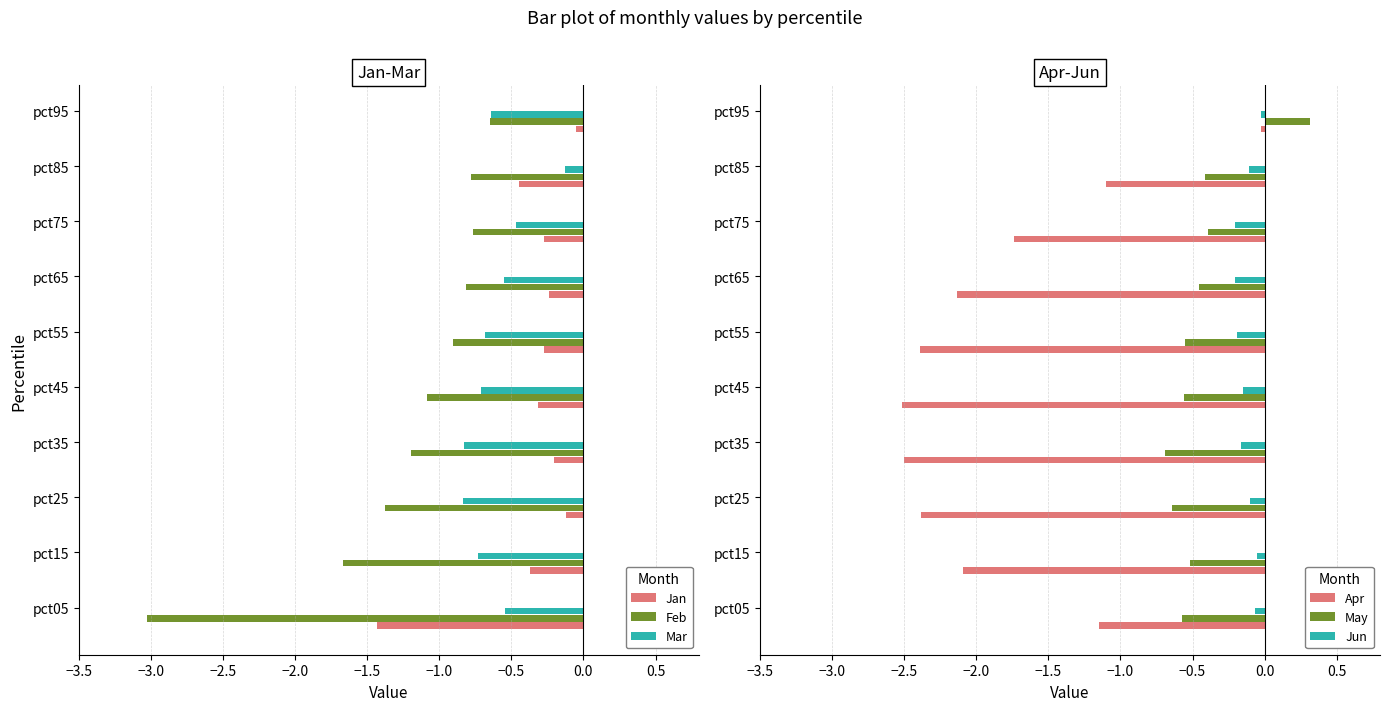

Which category has the lowest value in the Jan series?

pct05